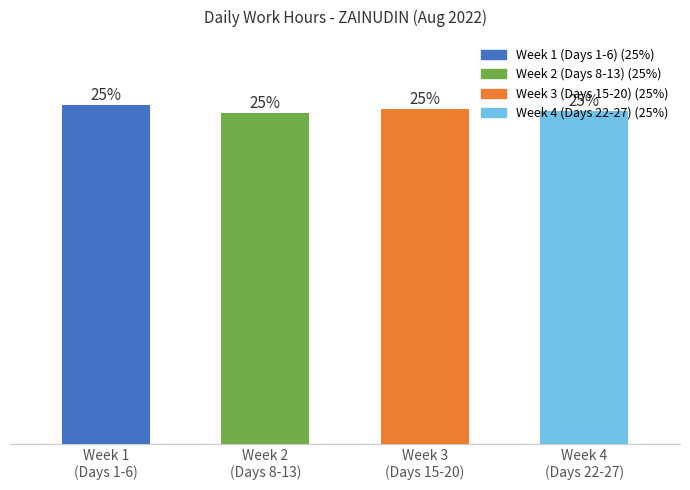

What is the change in value from Week 2
(Days 8-13) to Week 4
(Days 22-27)?

+0.1